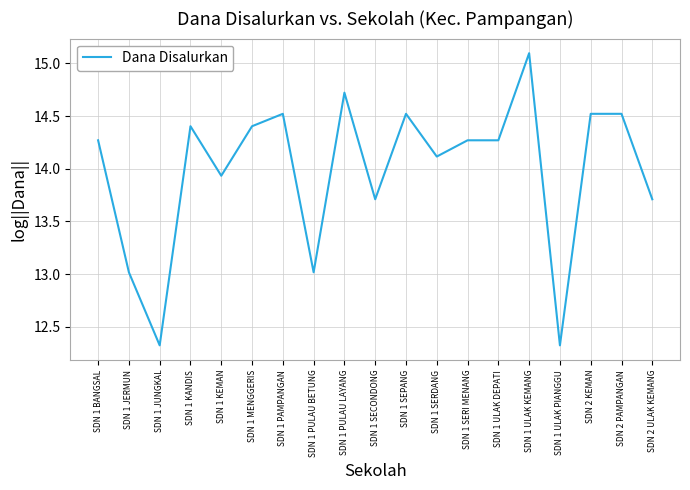

What position from the left is SDN 1 MENGGERIS?

6